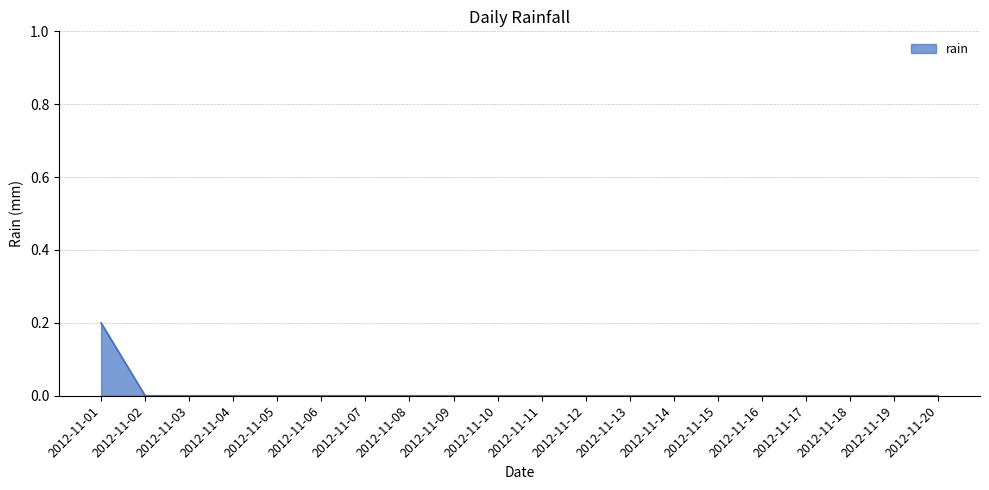

Reading left to right, transcribe all the data shown in this chart.

0.2	0.0	0.0	0.0	0.0	0.0	0.0	0.0	0.0	0.0	0.0	0.0	0.0	0.0	0.0	0.0	0.0	0.0	0.0	0.0